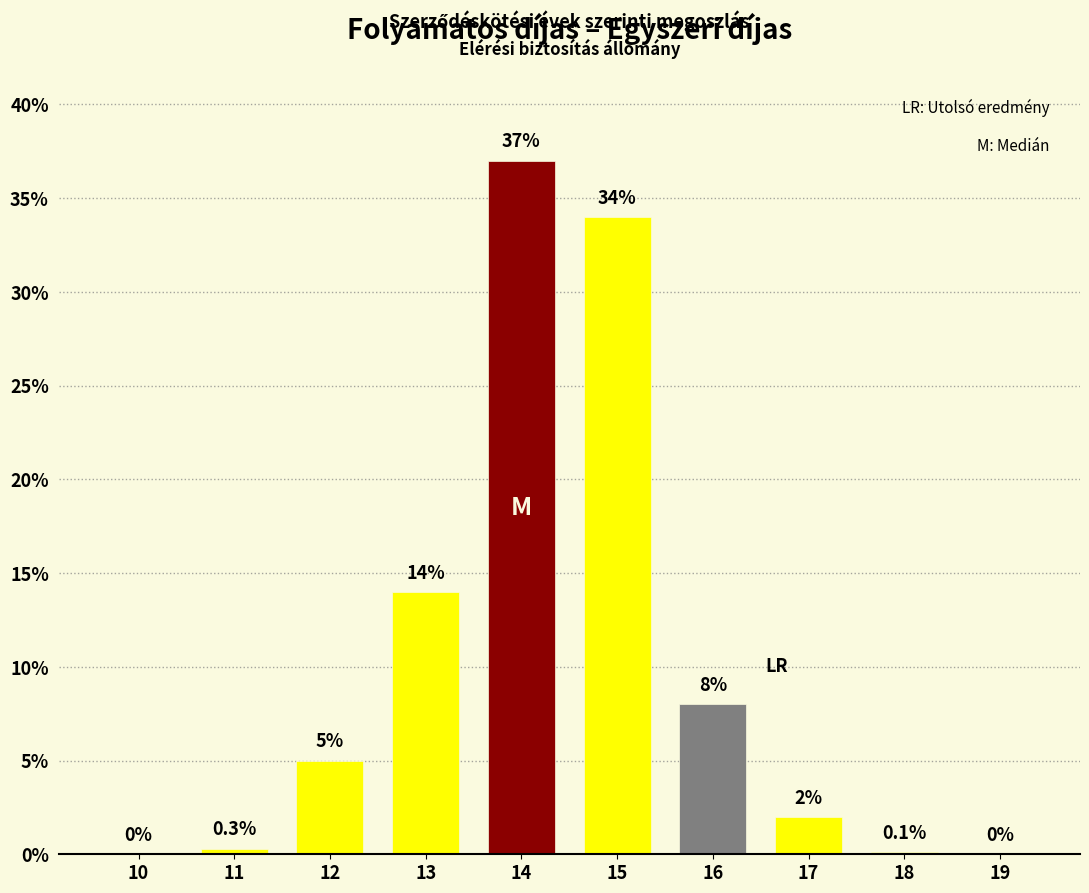

Reading left to right, extract all data points from this chart.

10=0.0	11=0.3	12=5.0	13=14.0	14=37.0	15=34.0	16=8.0	17=2.0	18=0.1	19=0.0